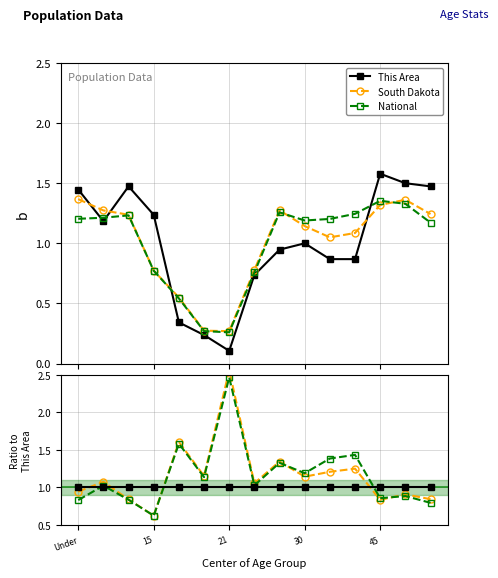

True or false: This Area and South Dakota intersect in this chart.

True